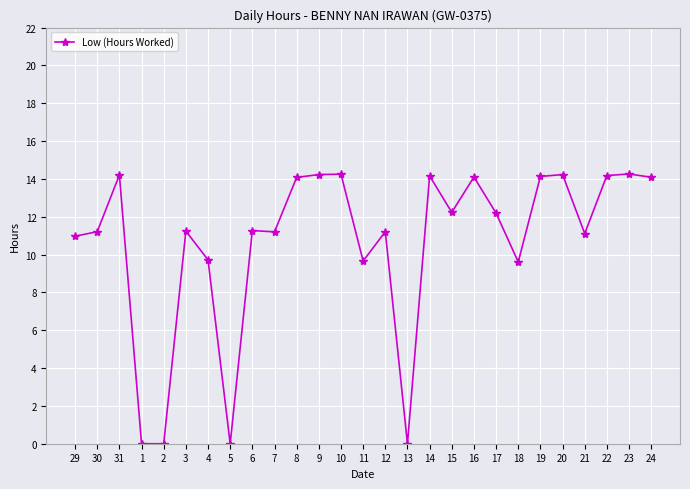

Is it true that the value at 13 is 6.2?

False